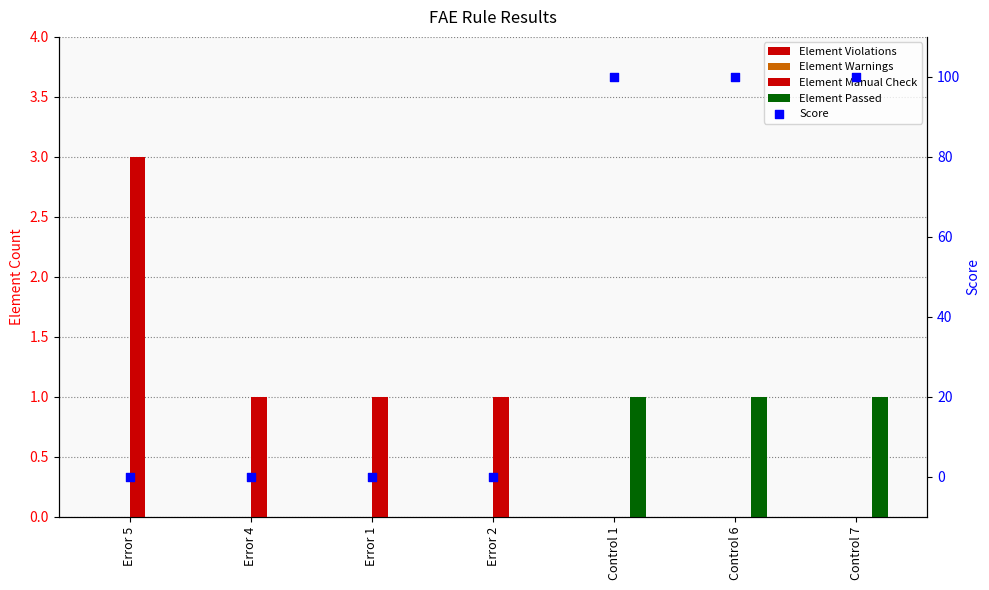

Which series reaches the minimum Y coordinate?

Element Violations